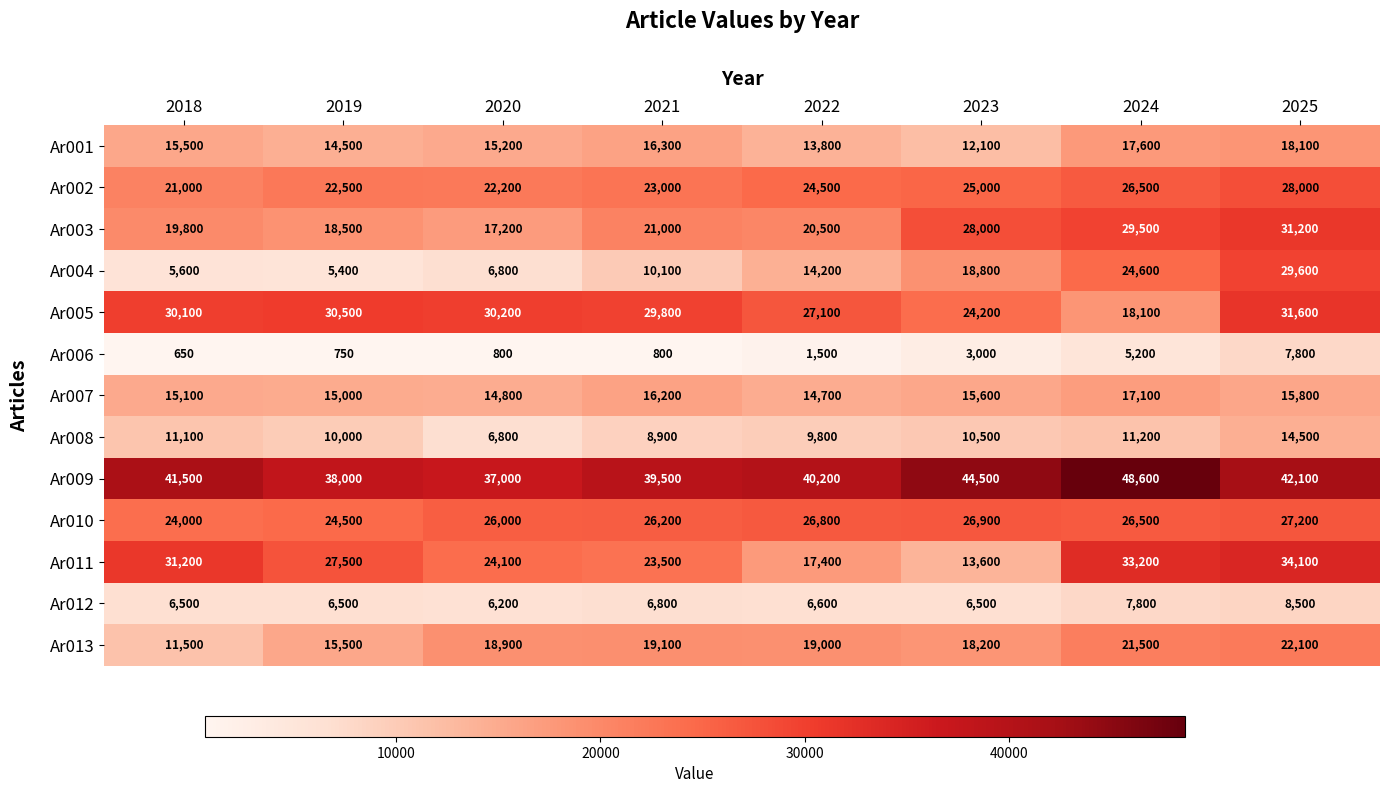

At which category is the sum across all series the highest?

2025